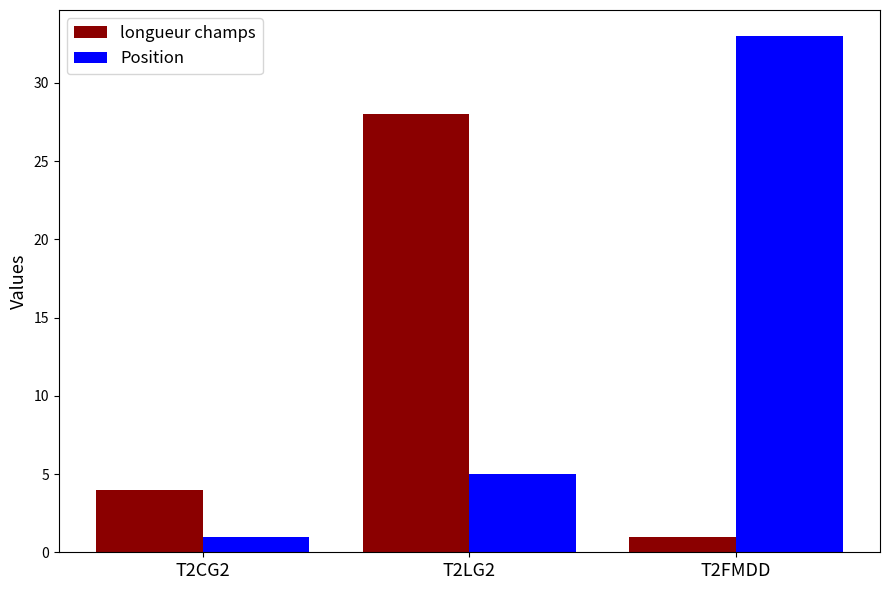

At T2LG2, list the series in order from smallest to largest.

Position, longueur champs